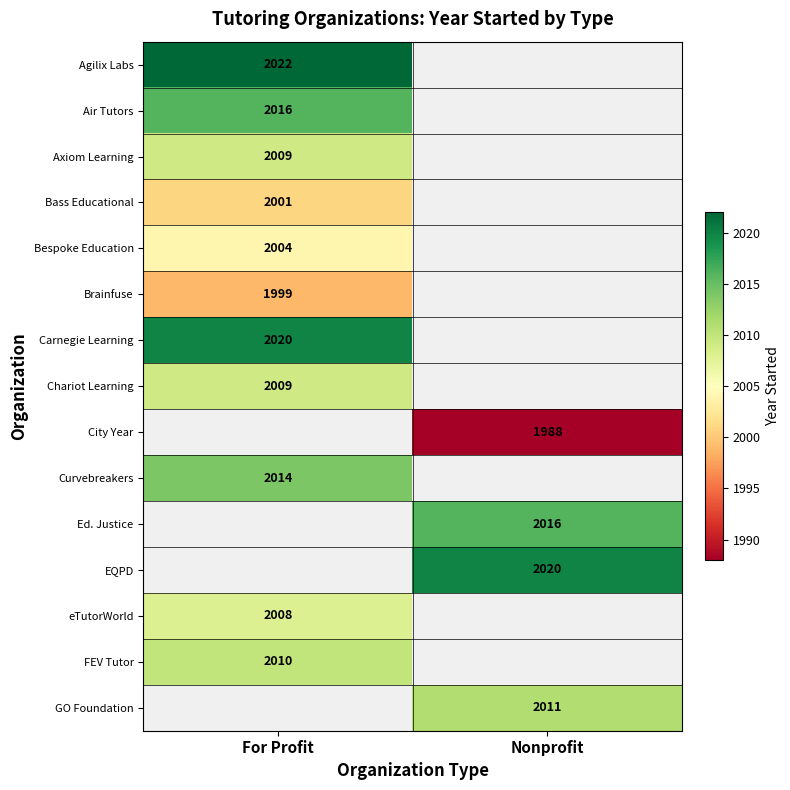

What is the smallest value displayed?

1988.0